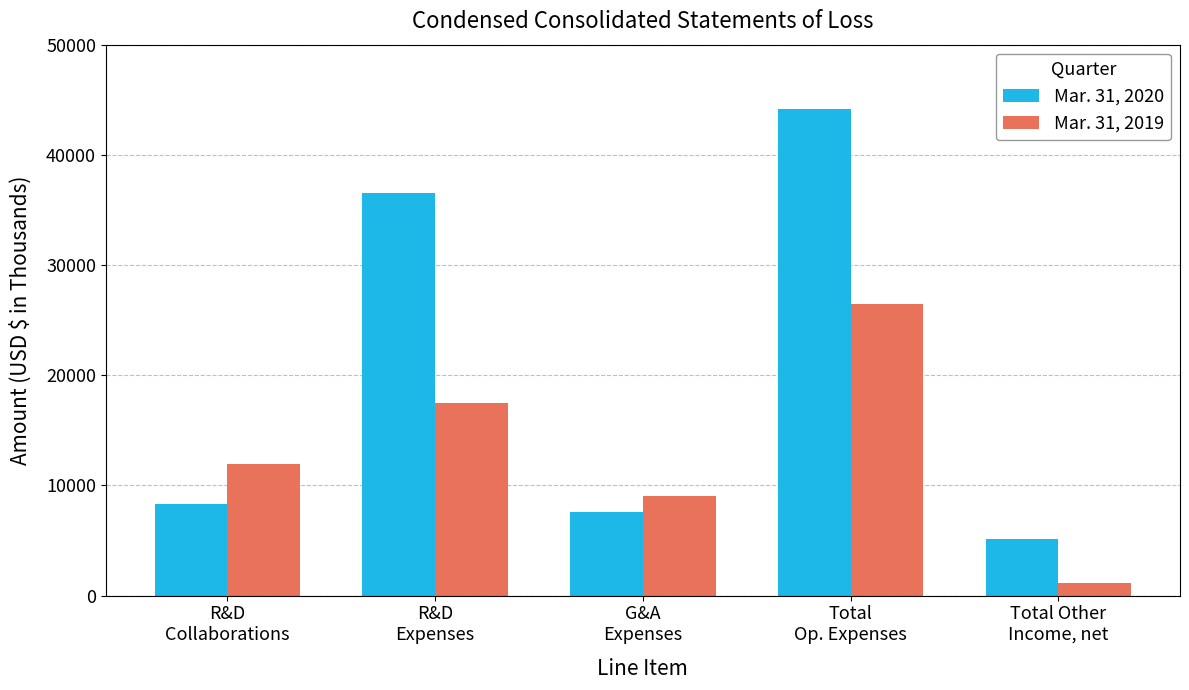

Is the value of Mar. 31, 2020 at Total Other
Income, net greater than the value of Mar. 31, 2019 at Total
Op. Expenses?

No